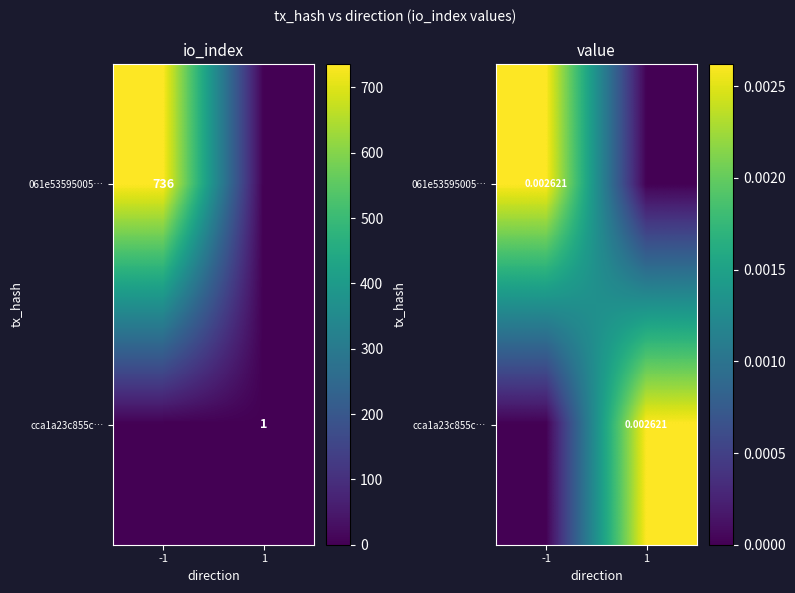

At which category is the sum across all series the highest?

-1